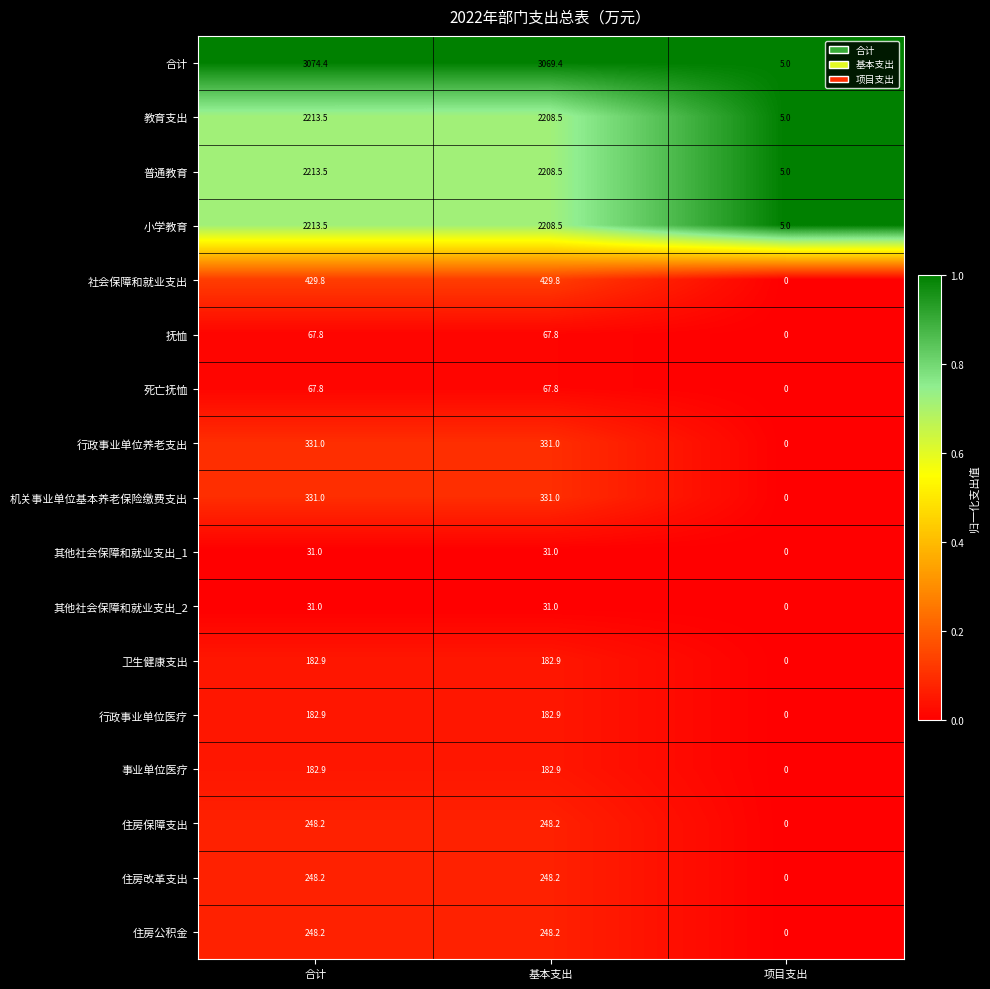

Which label corresponds to the largest value in the chart?

合计